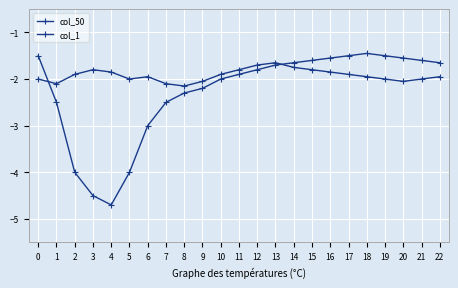

Count the number of data series in this chart.

2